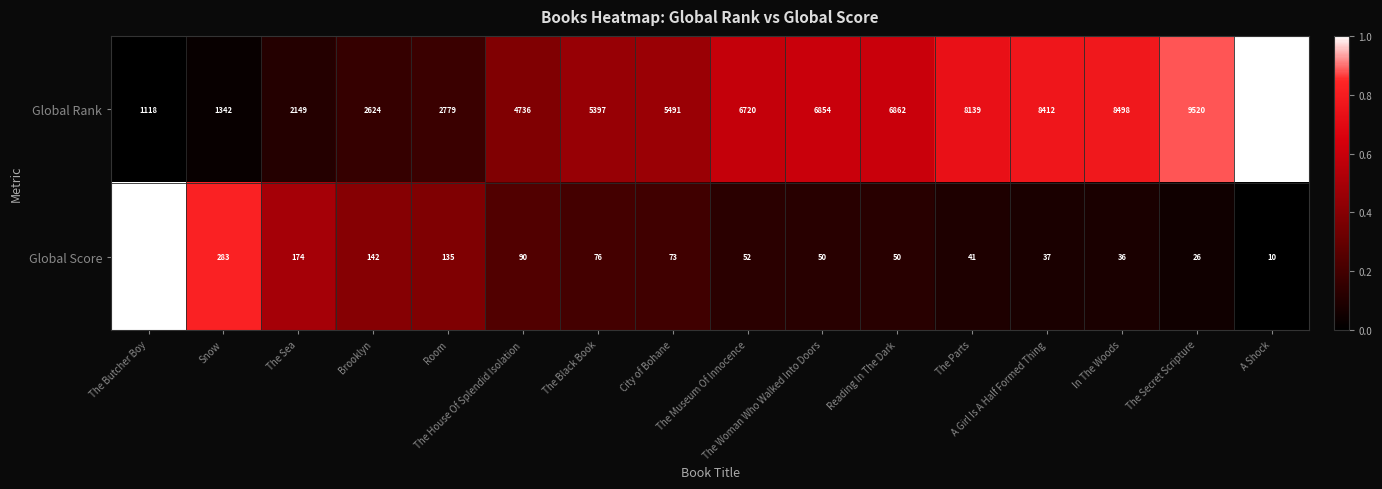

Rank the series by their maximum value, from lowest to highest.

Global Score, Global Rank